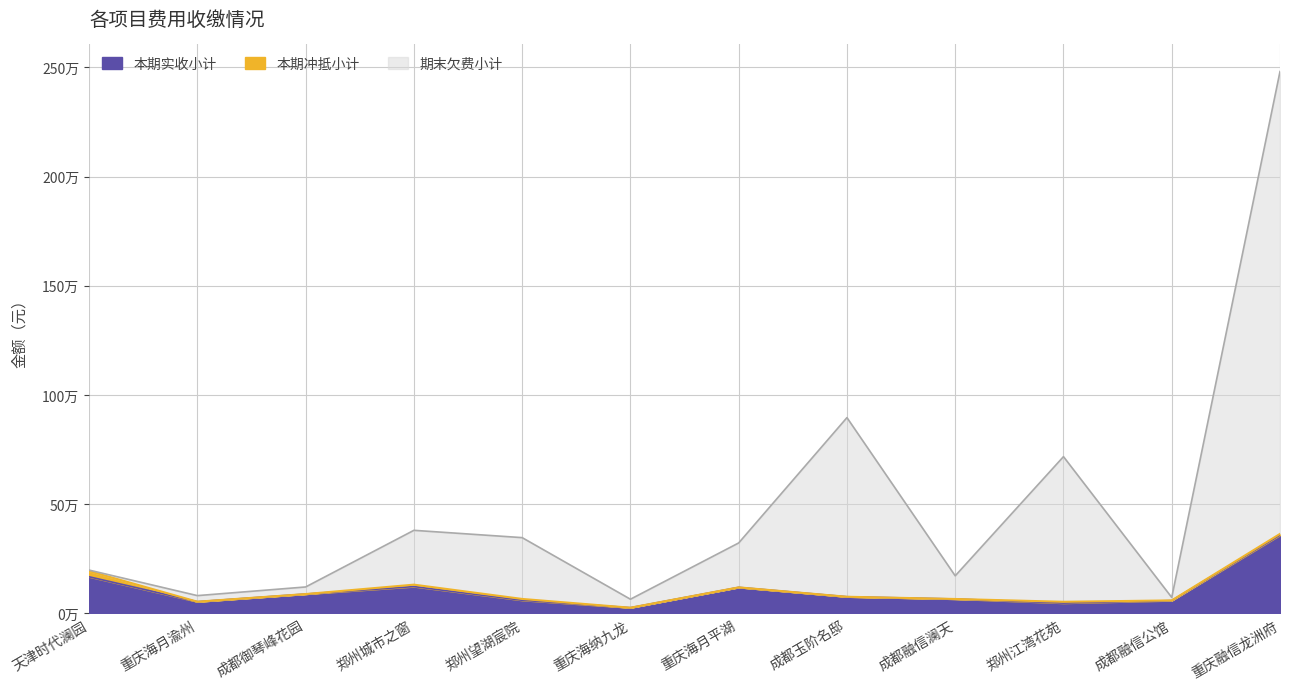

At which label is 本期实收小计 closest to 192582?

天津时代澜园